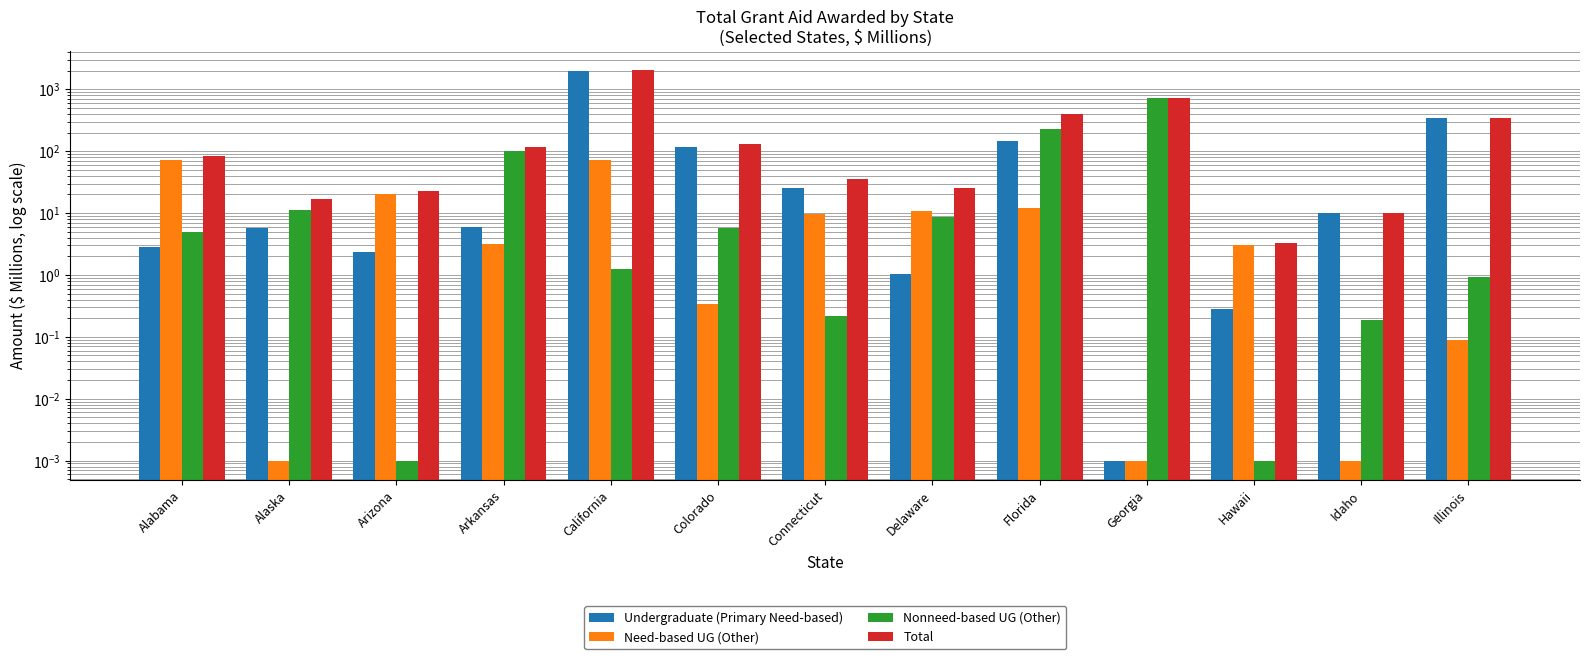

Which category has the highest value across all series?

California